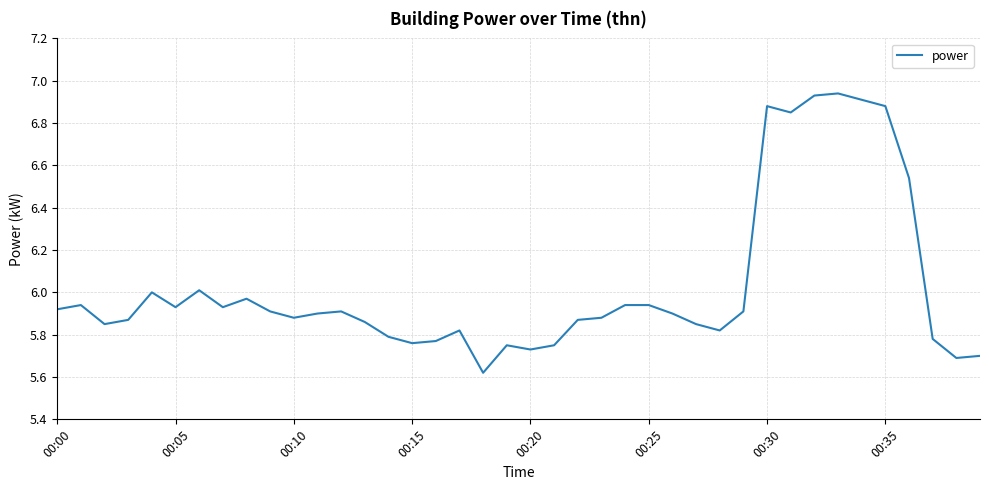

Reading right to left, transcribe all the data shown in this chart.

5.7	5.7	5.8	6.5	6.9	6.9	6.9	6.9	6.8	6.9	5.9	5.8	5.8	5.9	5.9	5.9	5.9	5.9	5.8	5.7	5.8	5.6	5.8	5.8	5.8	5.8	5.9	5.9	5.9	5.9	5.9	6.0	5.9	6.0	5.9	6.0	5.9	5.8	5.9	5.9